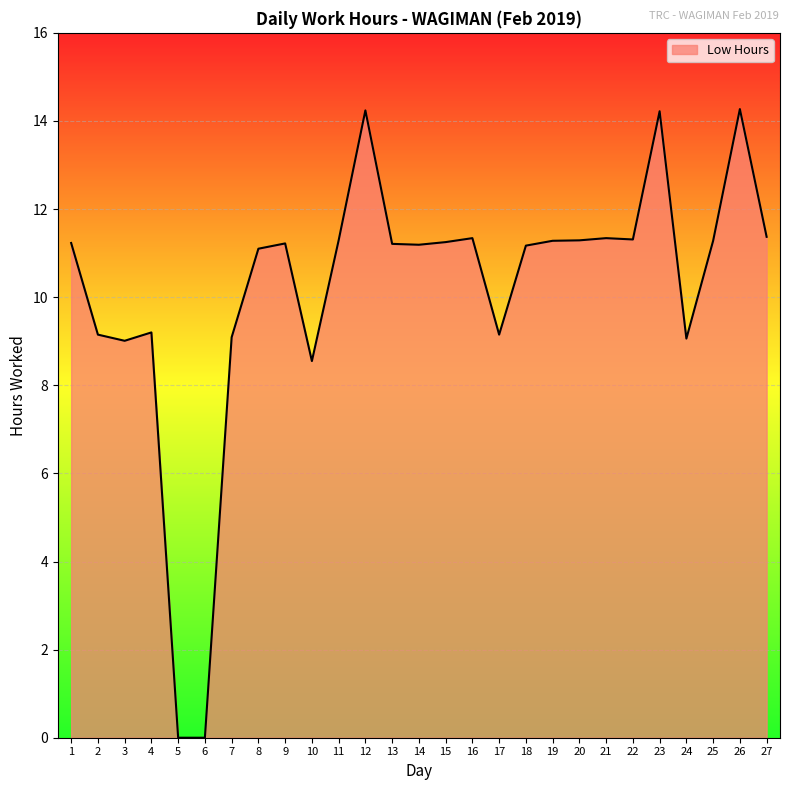

Does the chart display data point markers on the line(s)?

No